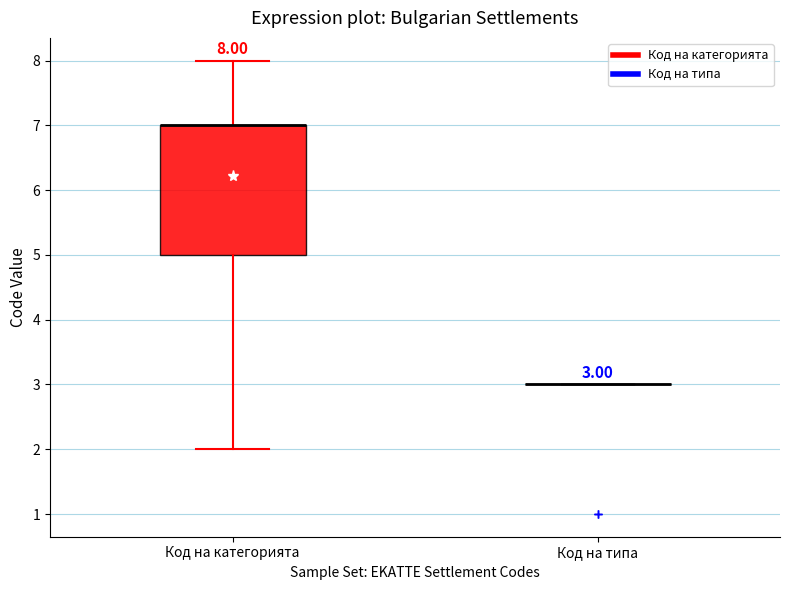

Comparing the boxes themselves (not the whiskers), which one is the tallest?

Код на категорията